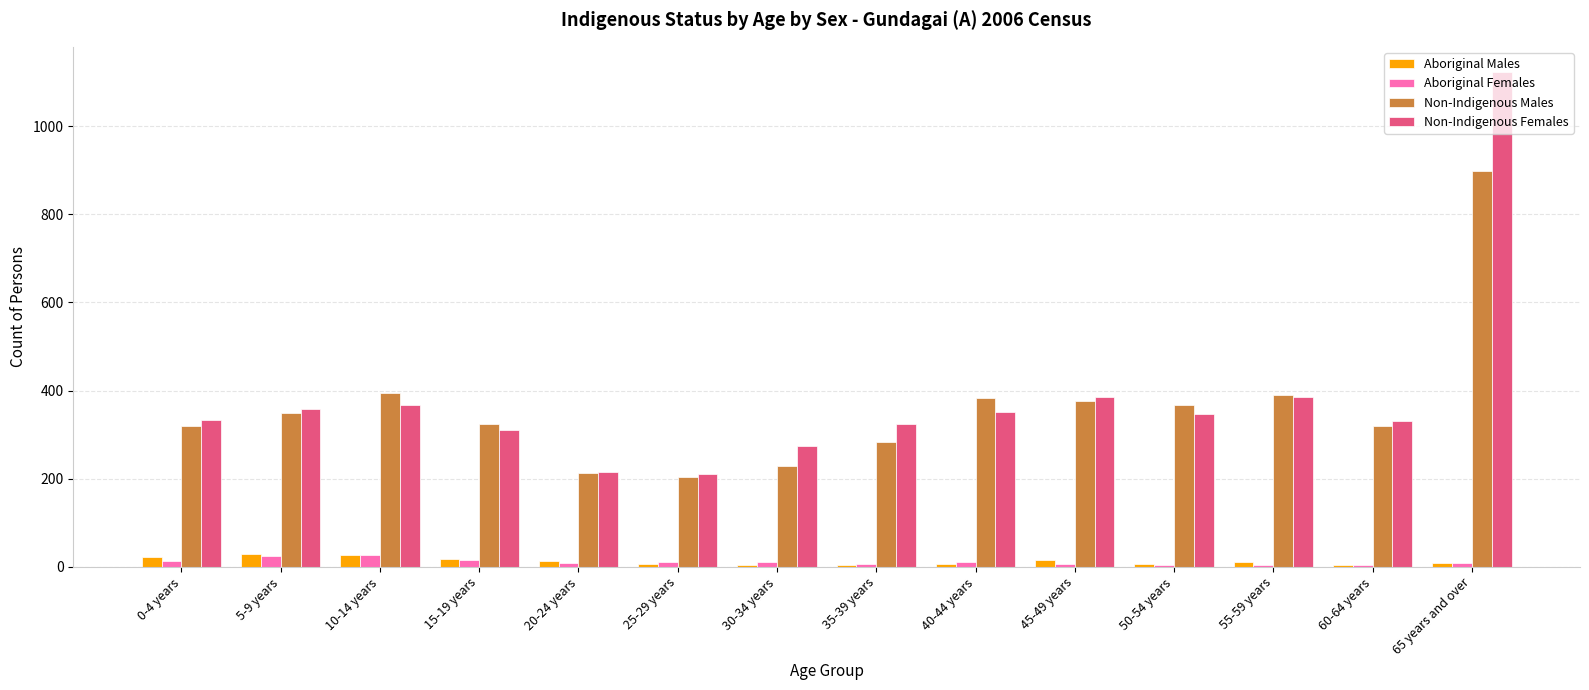

Does the chart contain stacked bars?

No